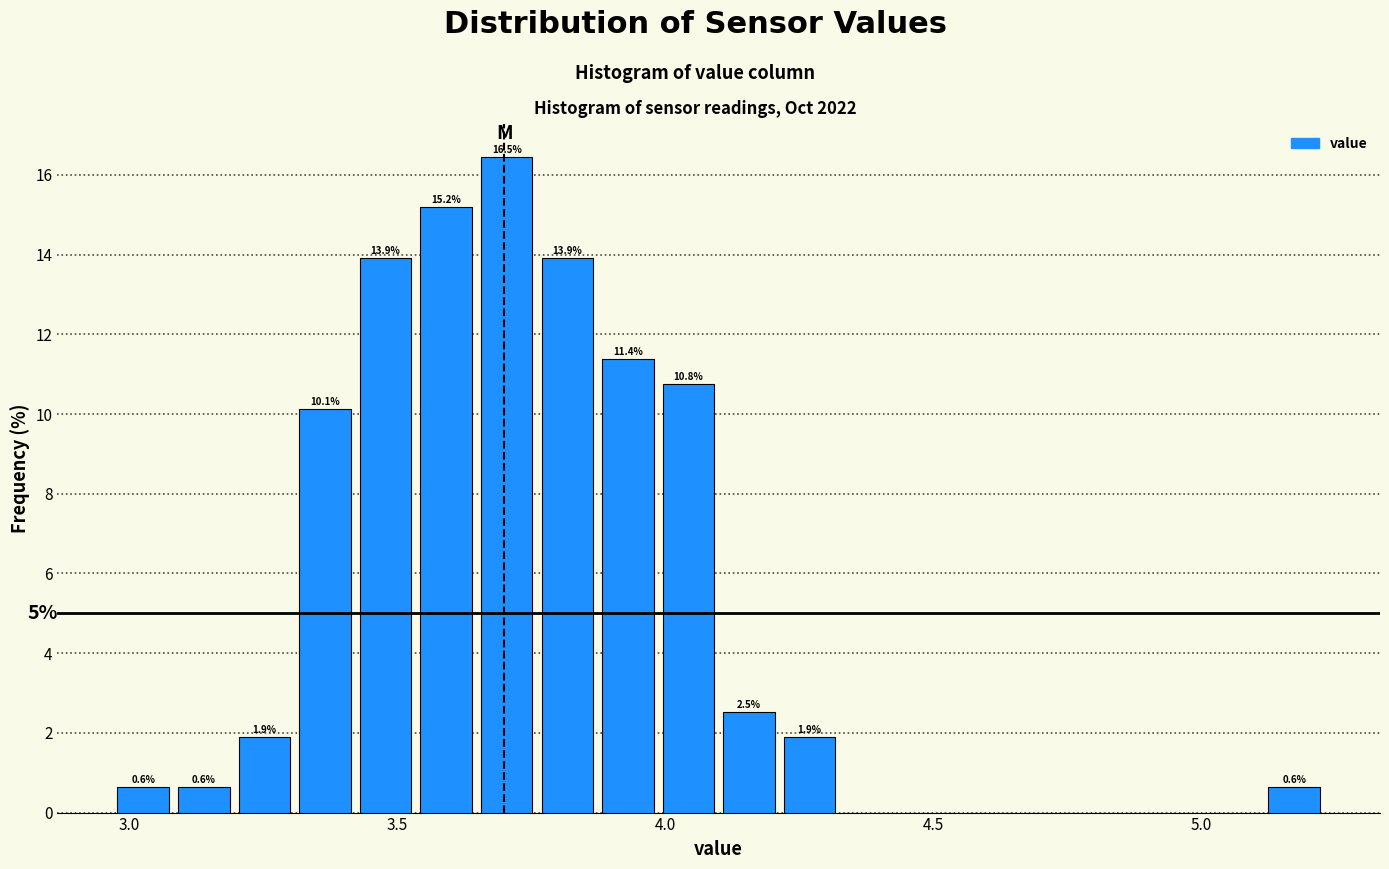

Read against the x-axis, roughly where is the centre of the tallest bar?

3.70